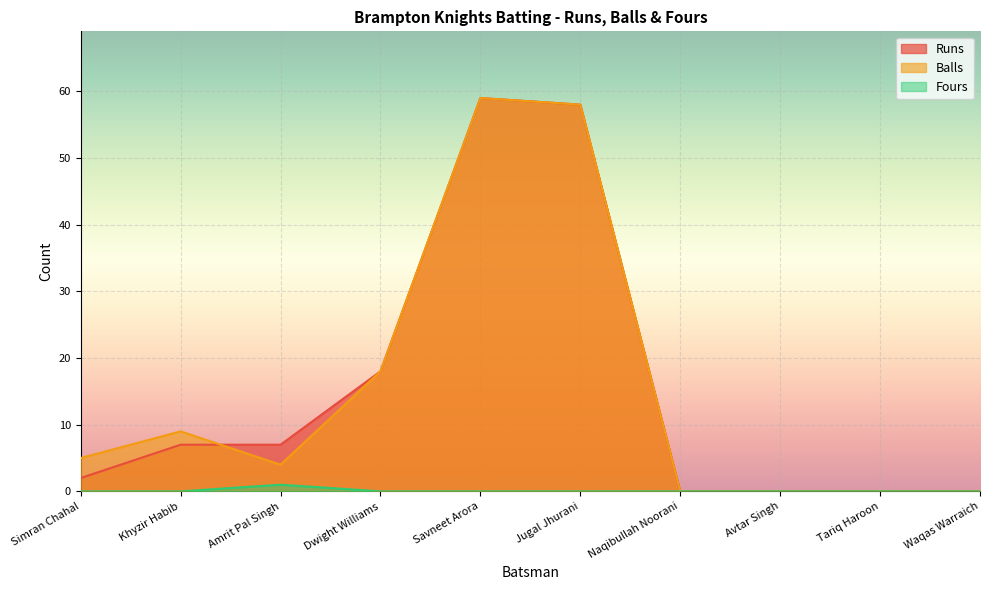

At which label is Balls closest to 29?

Dwight Williams